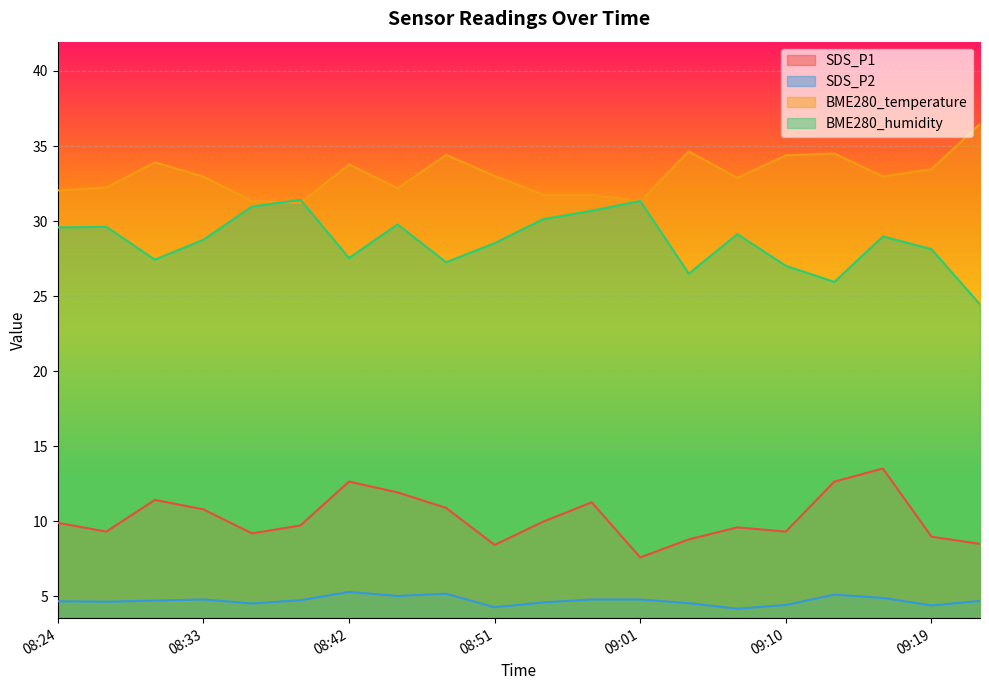

True or false: BME280_temperature and SDS_P1 cross at least once.

False